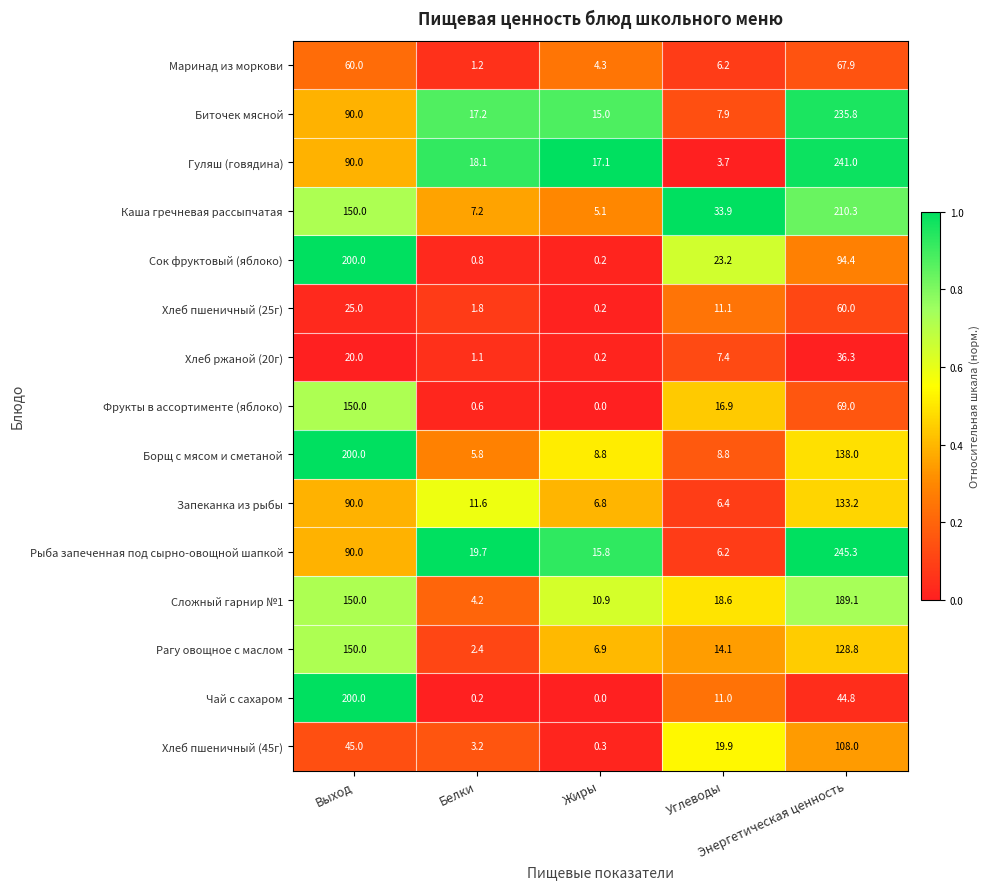

What is the greatest value displayed?

245.3